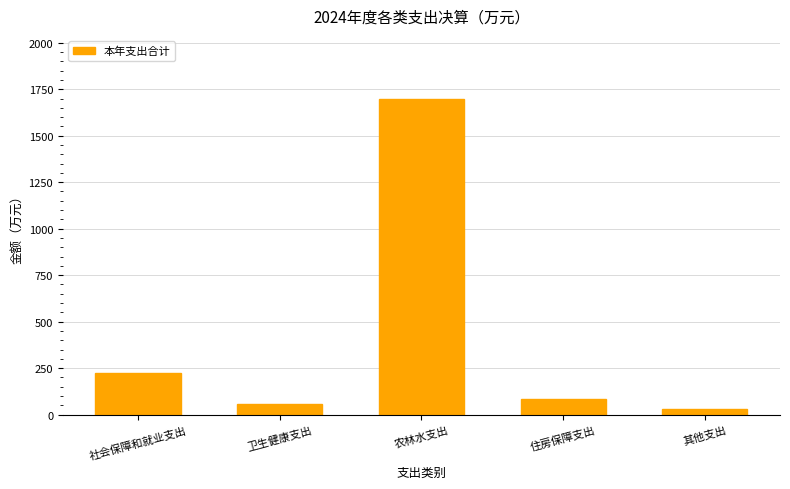

What is the label of the 2nd bar from the left?

卫生健康支出